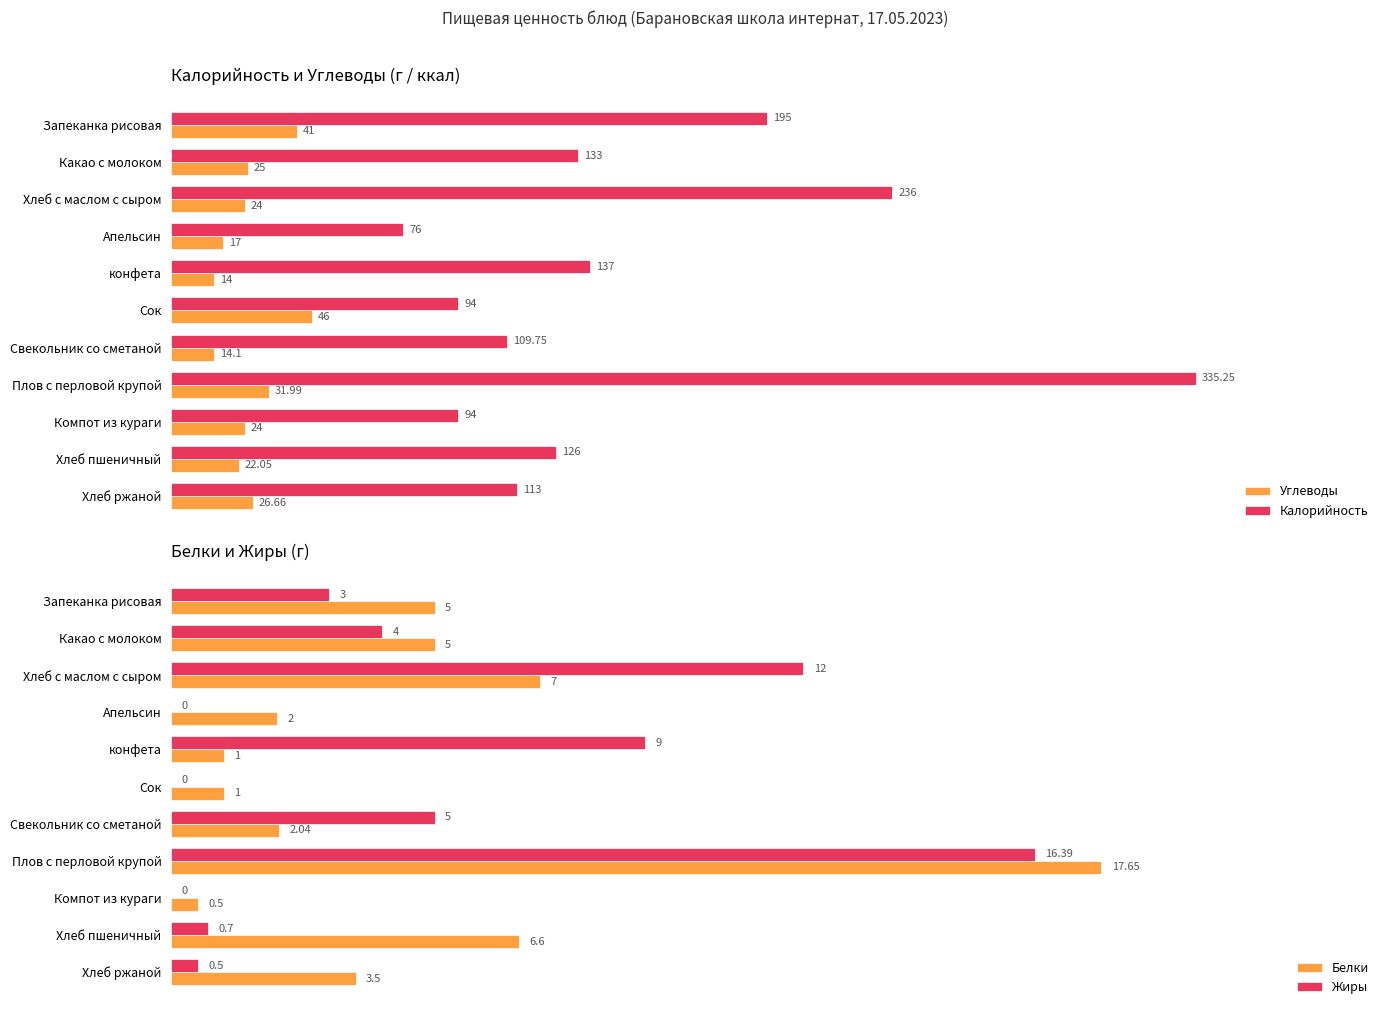

At which label does Калорийность reach its peak?

Плов с перловой крупой